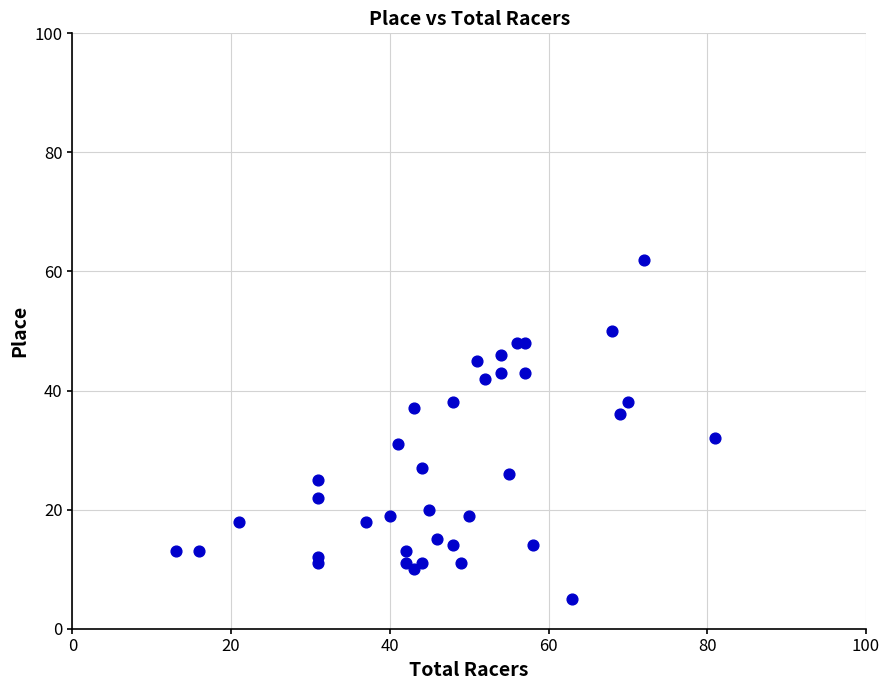

What is the range of X values (max minus min)?

68